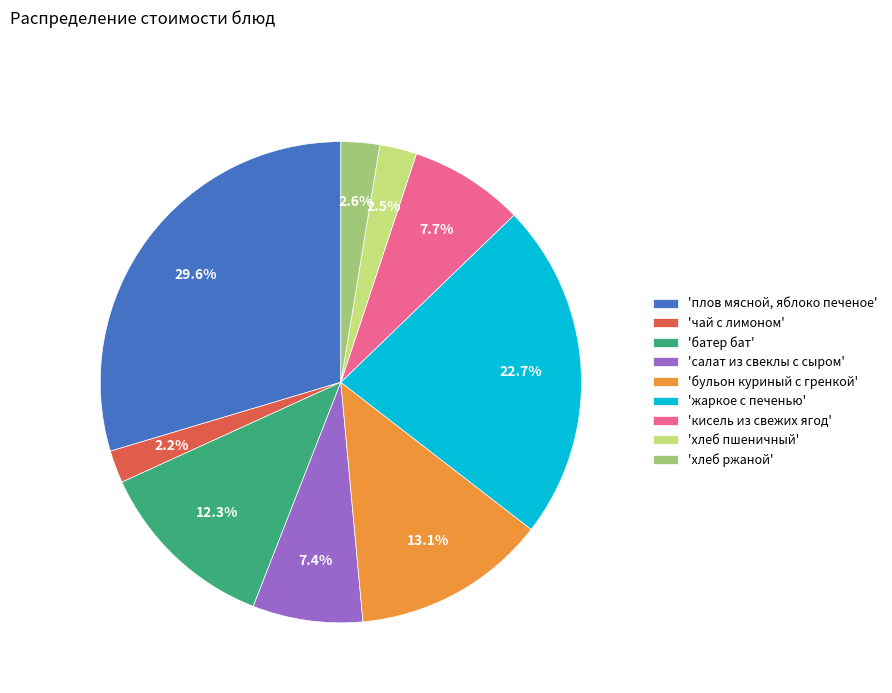

Between 'хлеб ржаной' and 'жаркое с печенью', which is larger?

'жаркое с печенью'